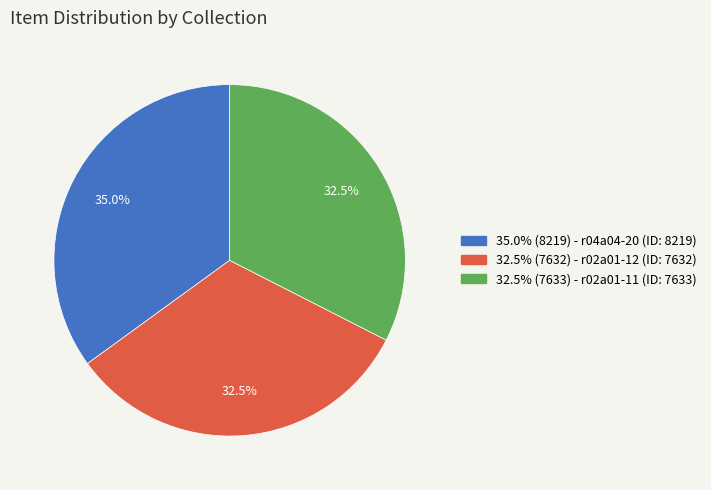

Is there any slice that represents more than half of the pie?

No